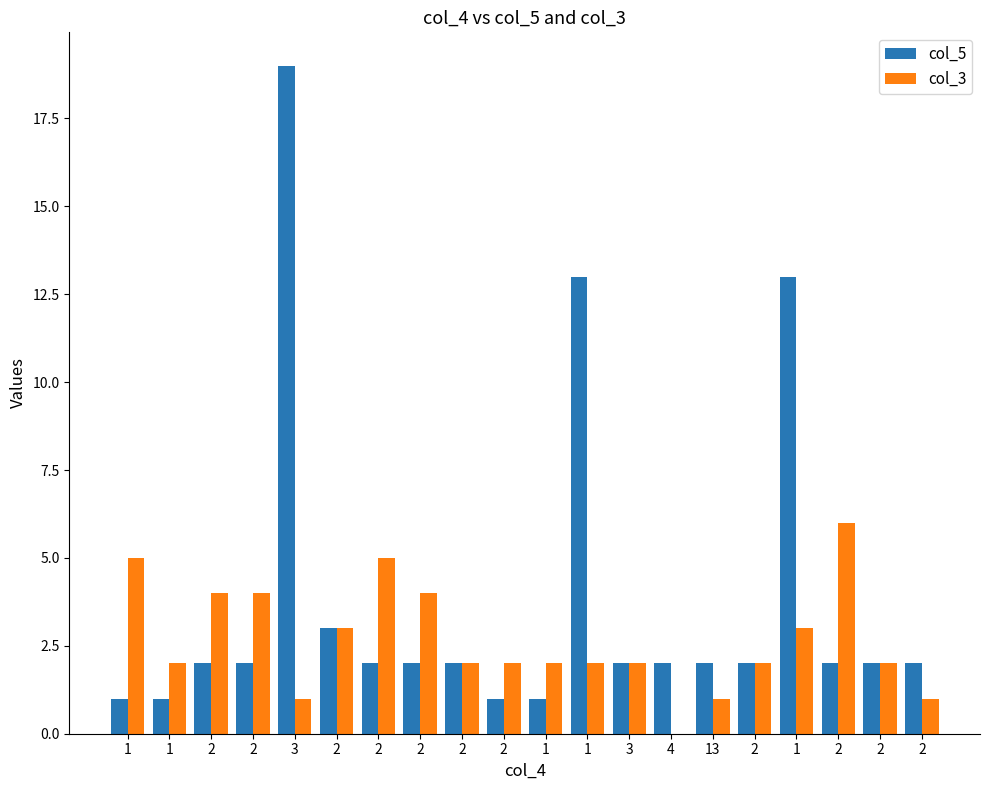

At how many categories does at least one series exceed 5?

4